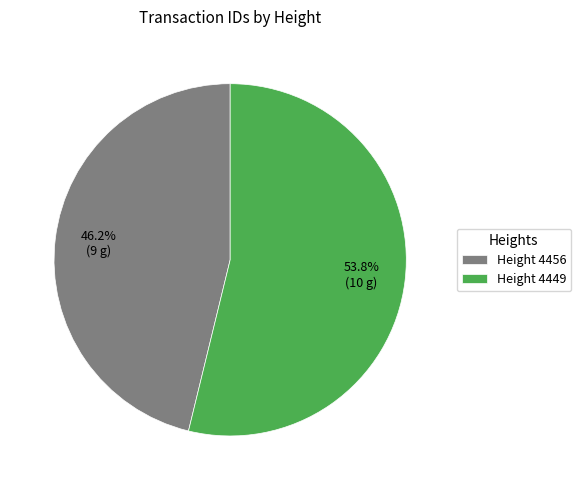

Rank the categories by value from highest to lowest.

Height 4449, Height 4456